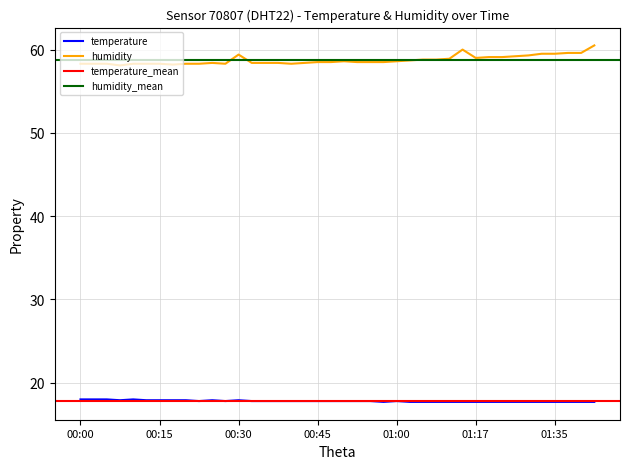

True or false: temperature and humidity cross at least once.

False